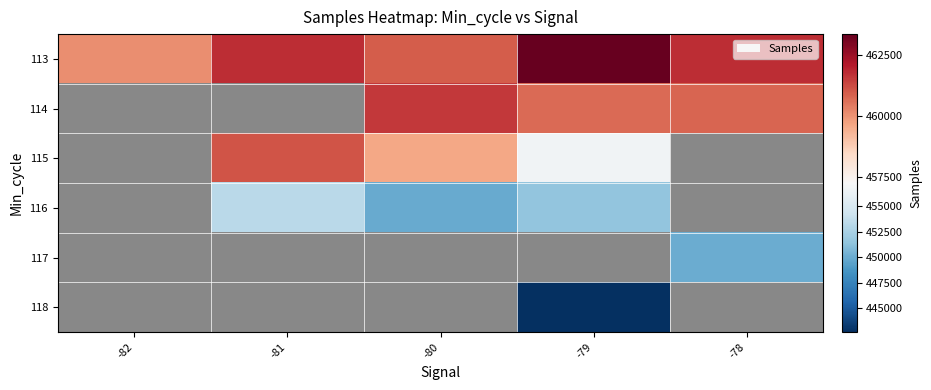

List the series in order of their peak value, highest first.

113, 114, 115, 116, 117, 118